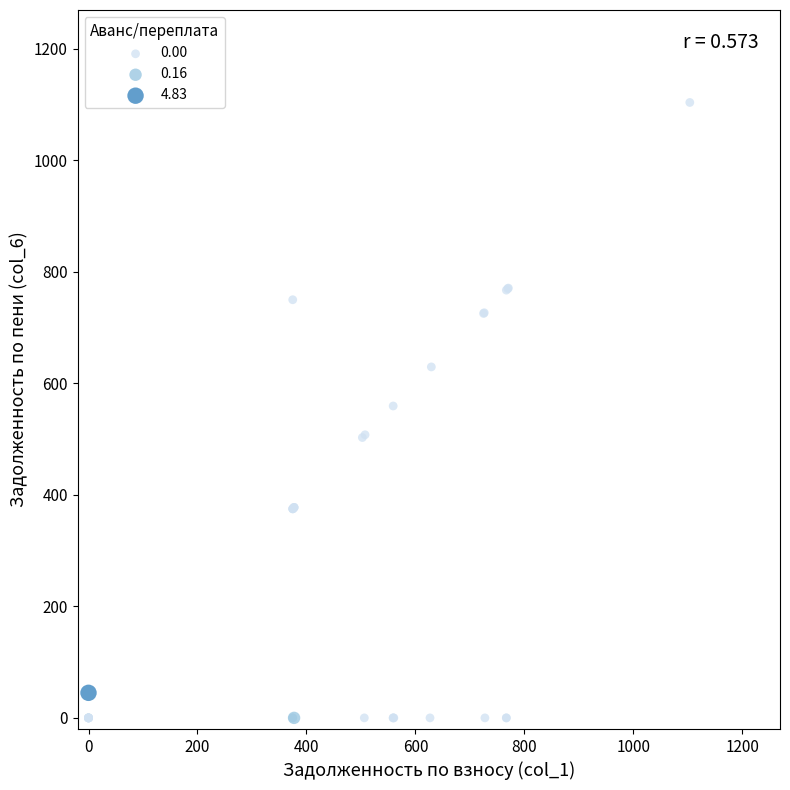

What are all the series names shown in the legend?

0.00, 0.16, 4.83